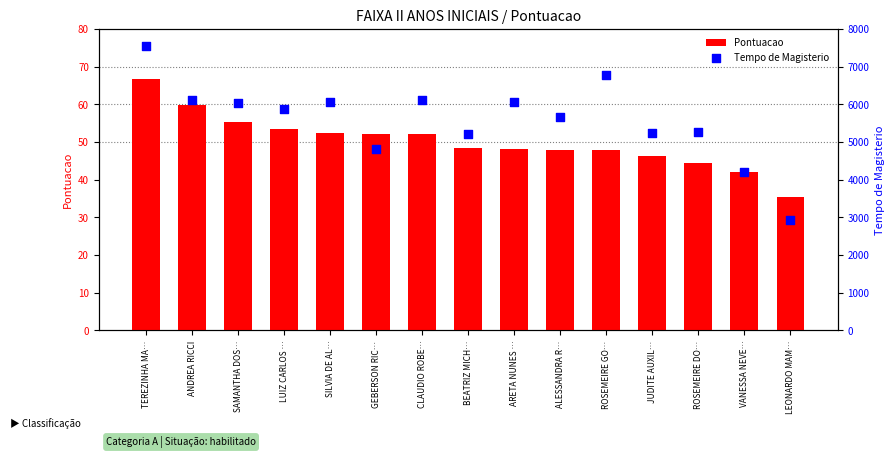

At how many categories does at least one series exceed 3293?

14